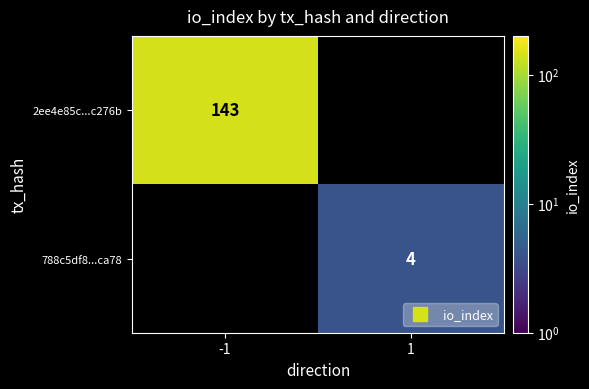

Which series has the largest range (max minus min)?

2ee4e85c...c276b